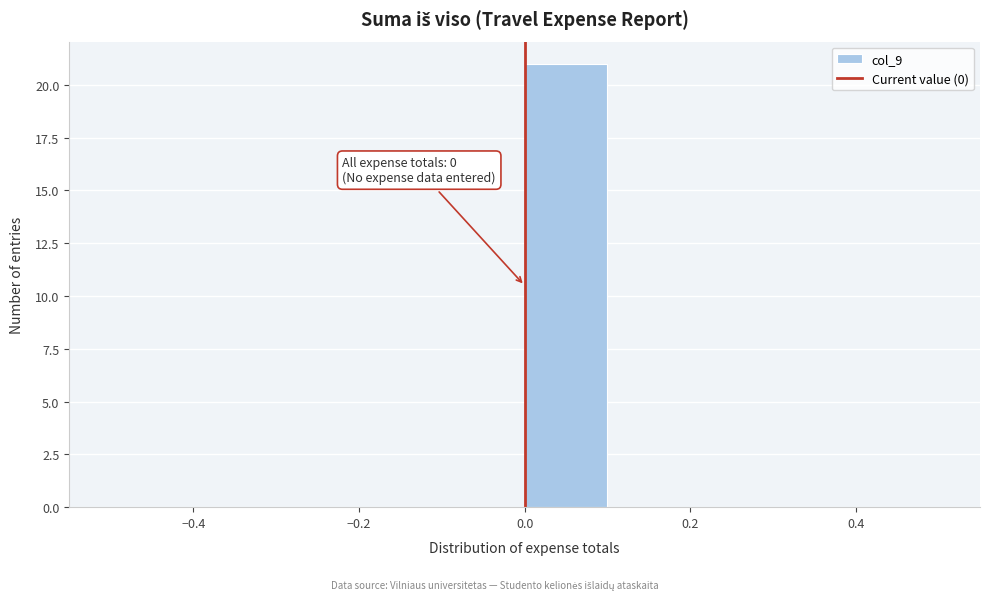

Over which range of the x-axis is the bar tallest?

0.0 to 0.1